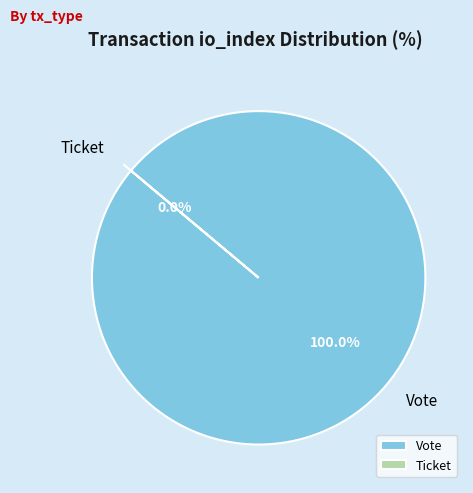

Rank the categories by value from lowest to highest.

Ticket, Vote